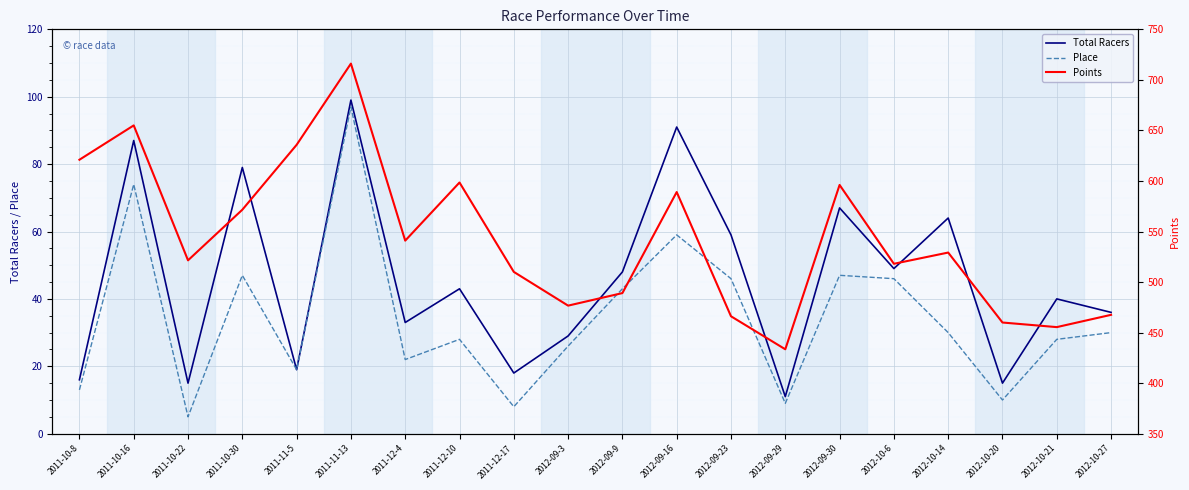

Between 2011-10-16 and 2011-11-5, which is larger?

2011-10-16